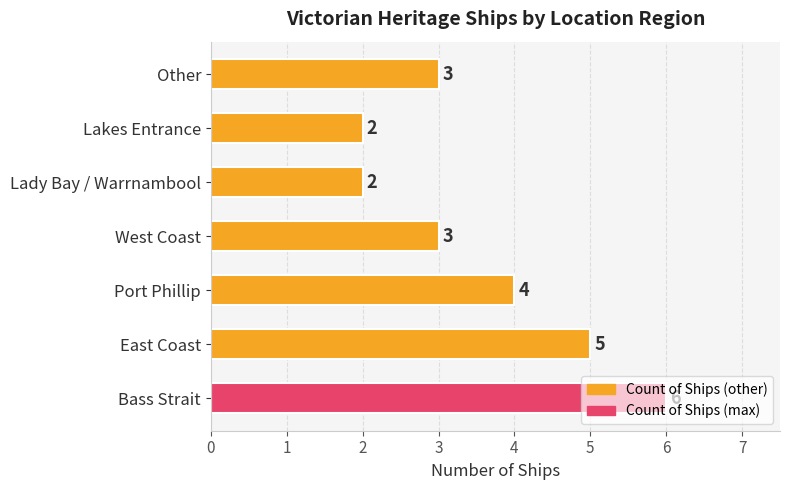

What is the average value?

4